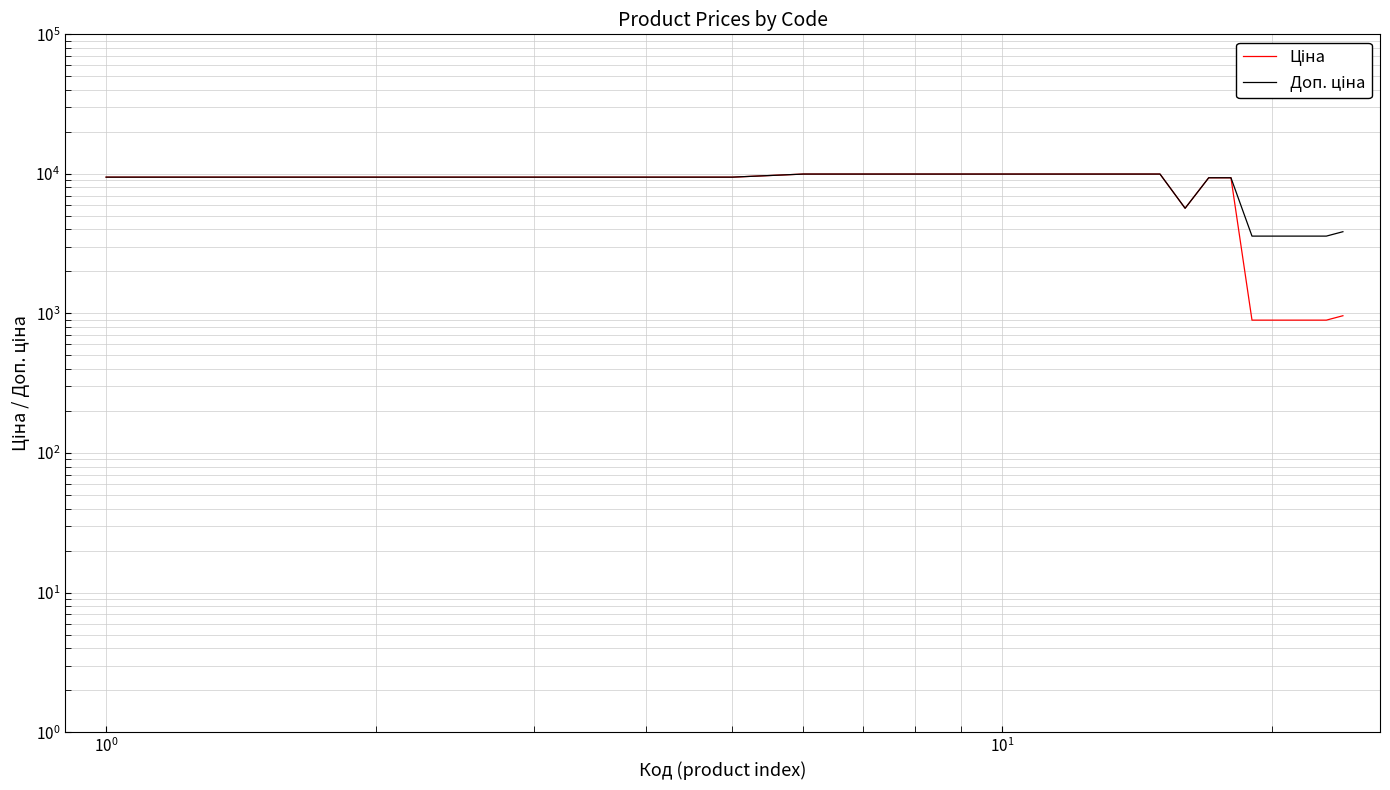

Which series has the largest range (max minus min)?

Ціна